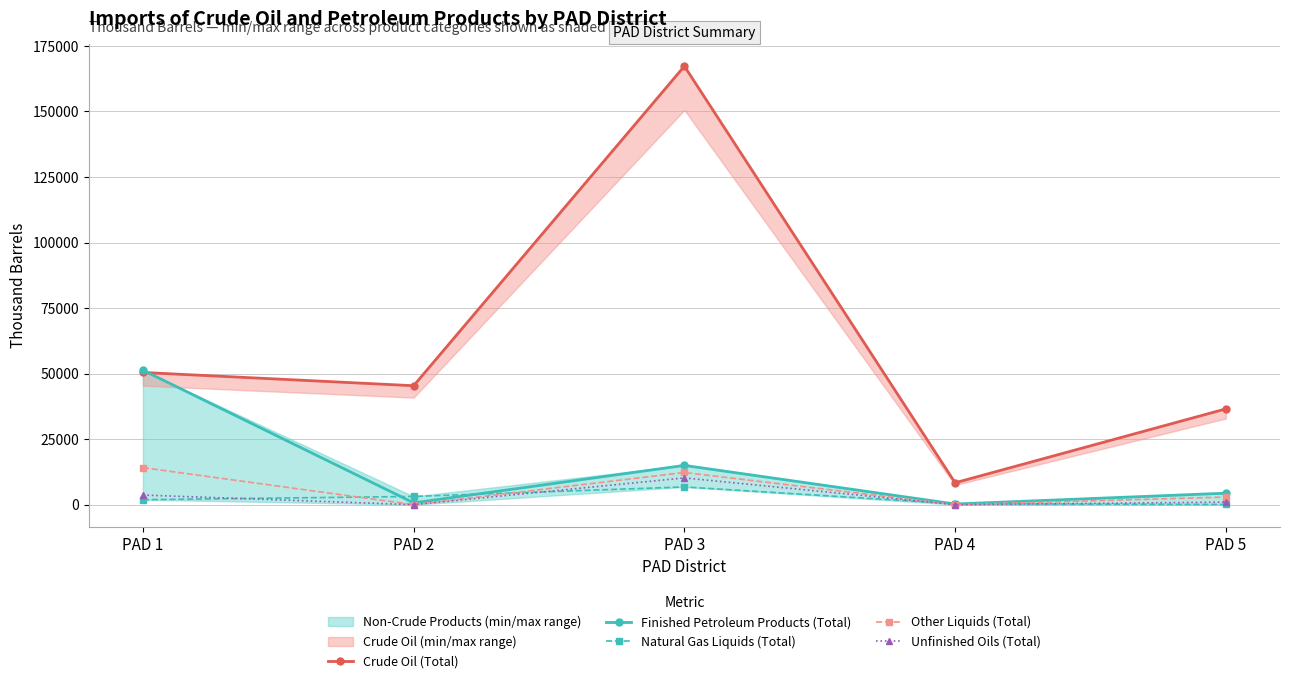

What is the difference between the second highest and second lowest values in the Crude Oil (Total) series?

13893